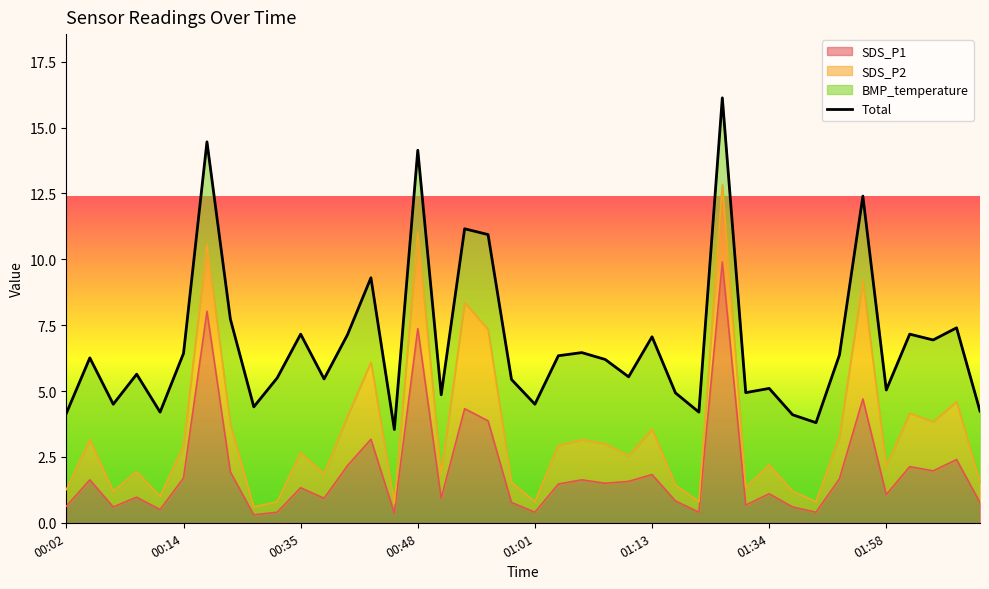

What is the change in value from 26 to 36?

+2.2